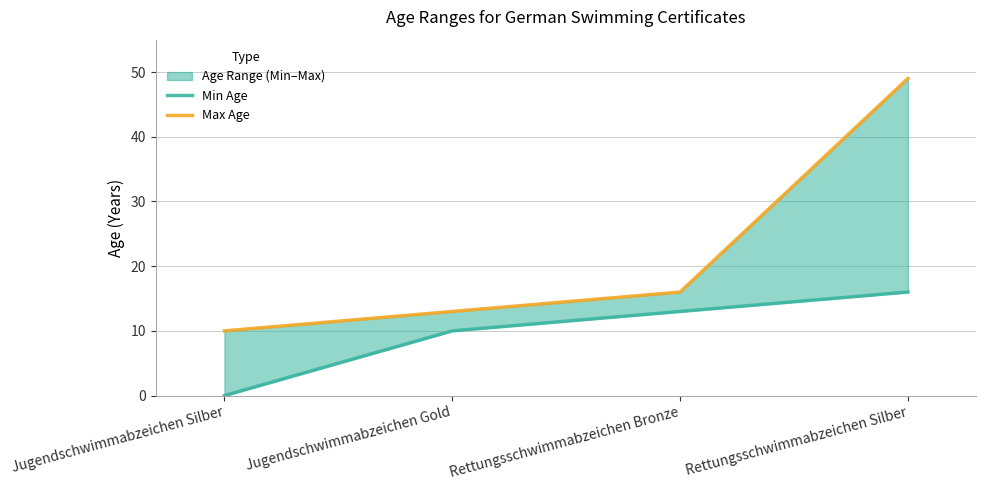

Rank the series by their average value, from highest to lowest.

Max Age, Min Age